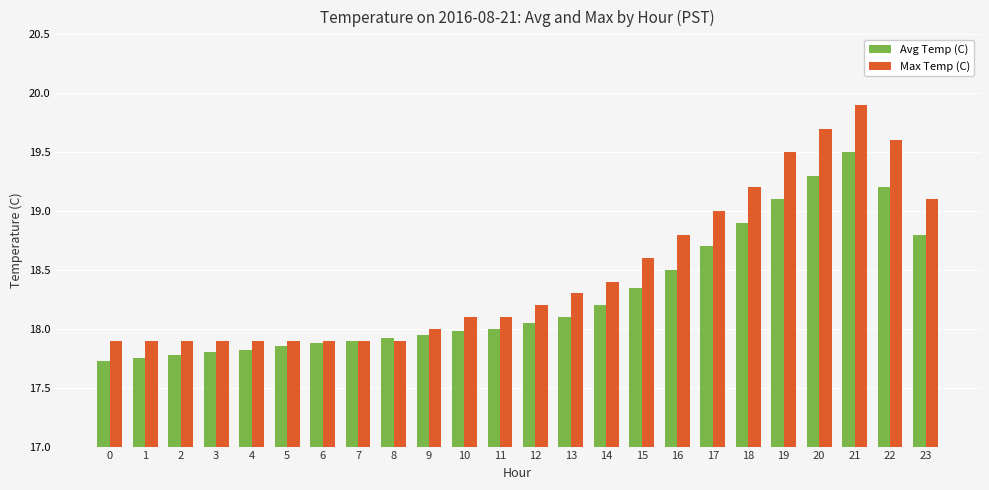

Which series has the largest range (max minus min)?

Max Temp (C)